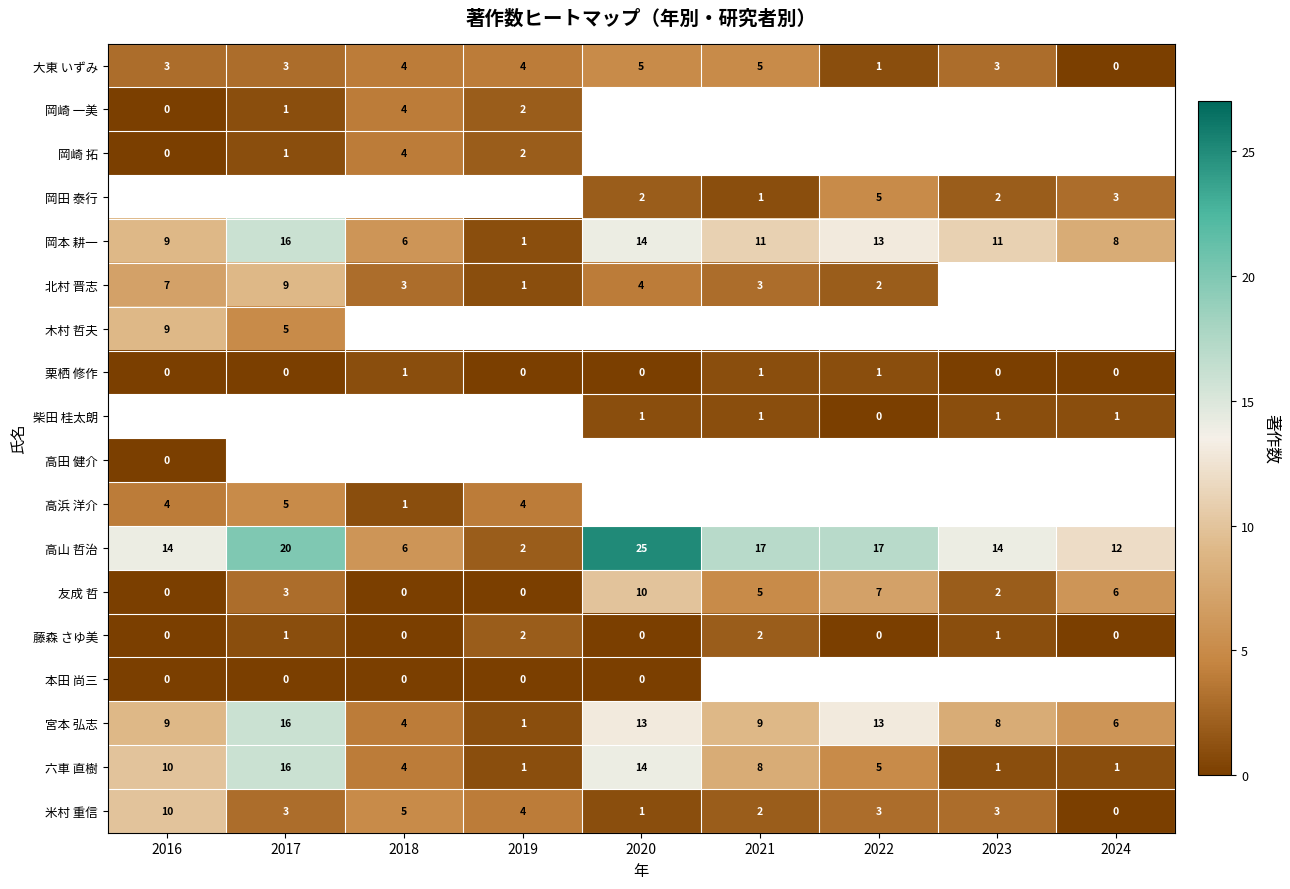

What is the sum of all 岡本 耕一 values?

89